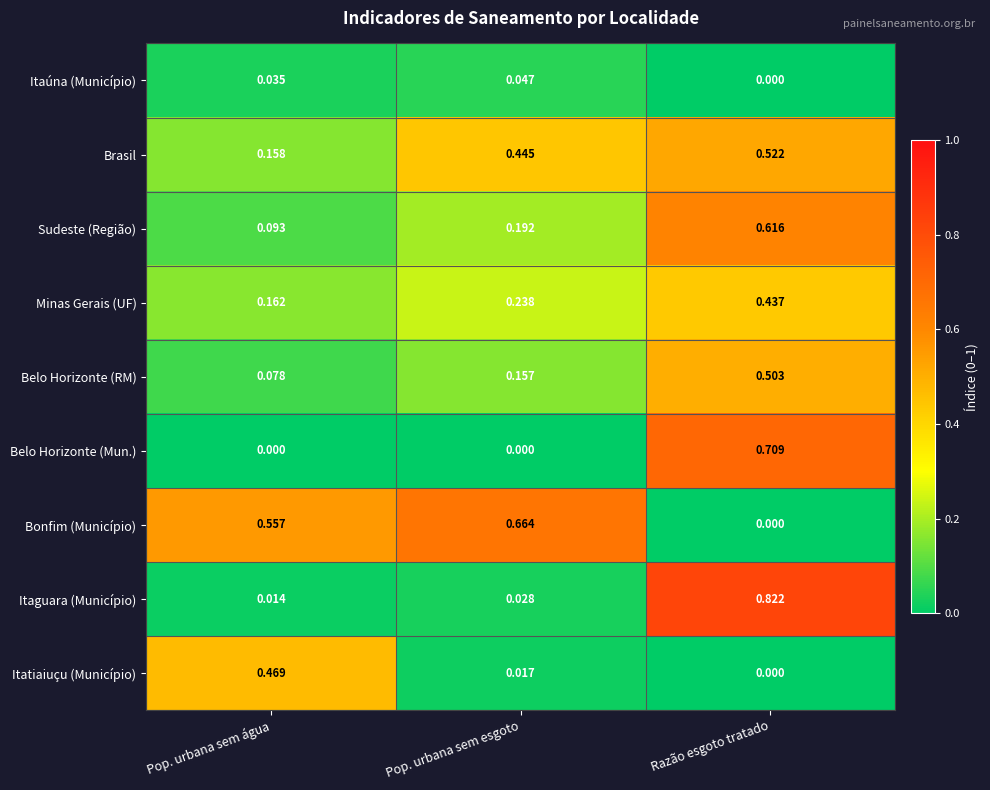

Where is Minas Gerais (UF) nearest to the value 0?

Pop. urbana sem água